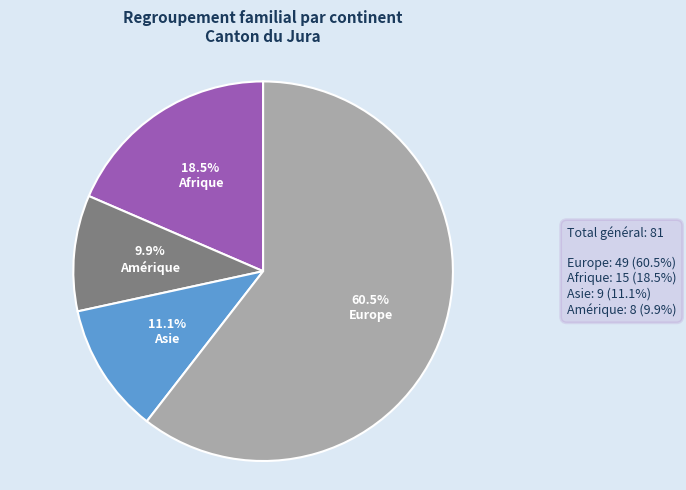

Which category has the smallest portion of the pie?

Amérique